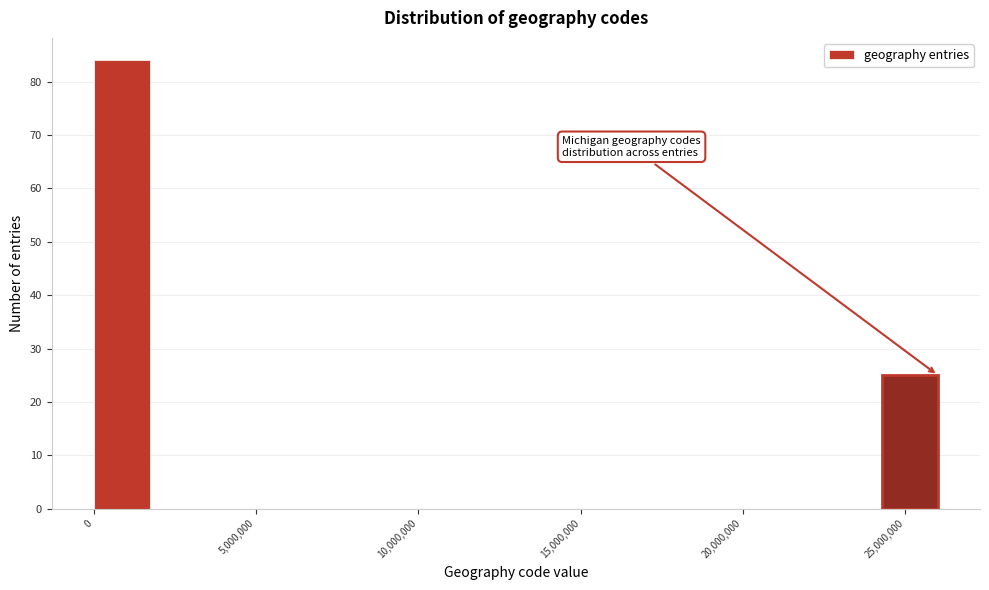

Read against the x-axis, roughly where is the centre of the tallest bar?

1000000